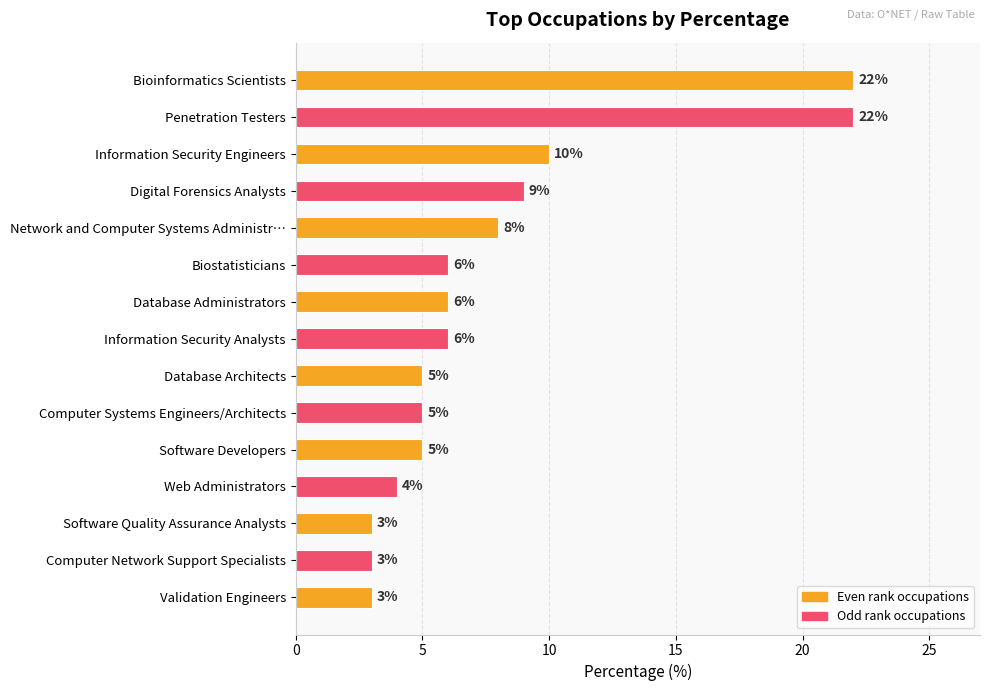

What is the average value?

8